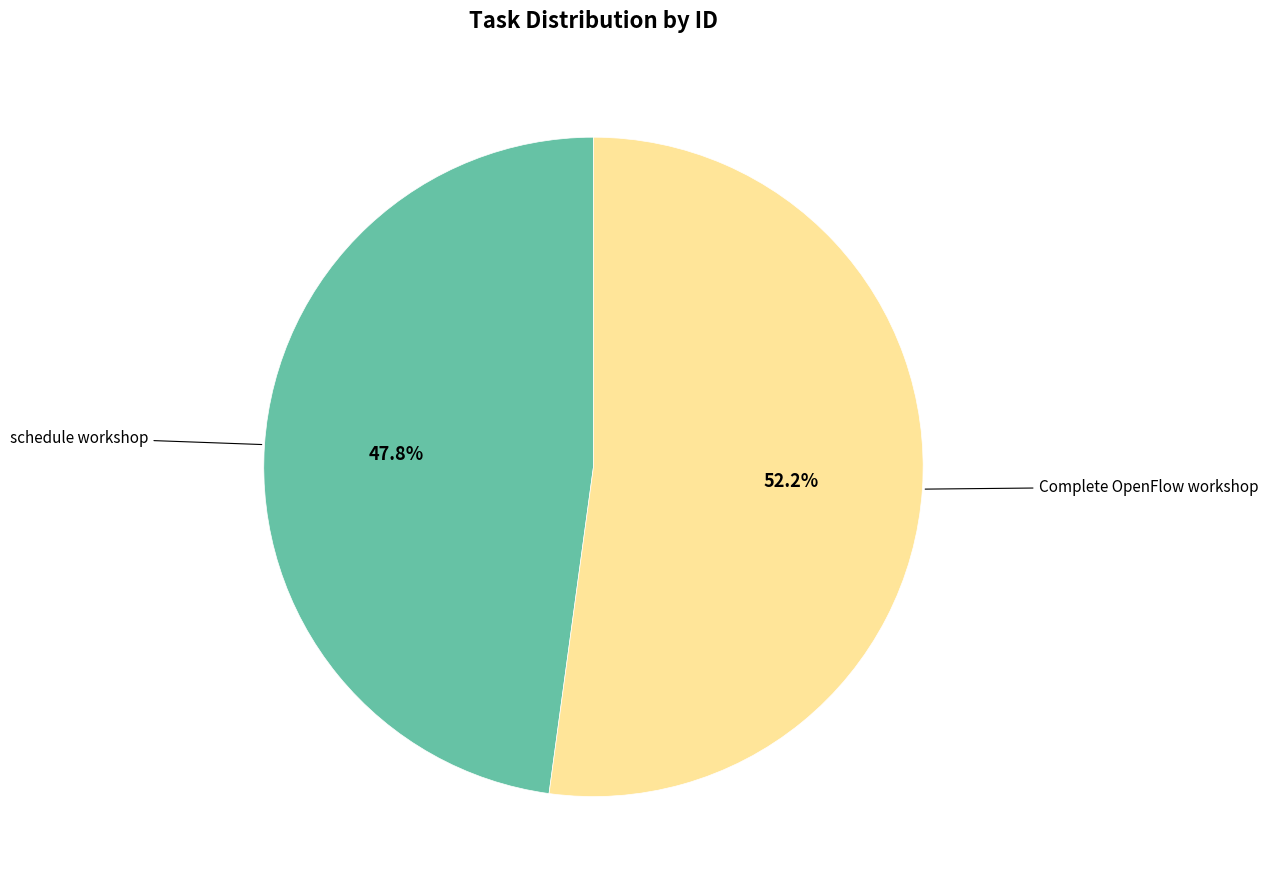

Does any single category account for the majority?

Yes